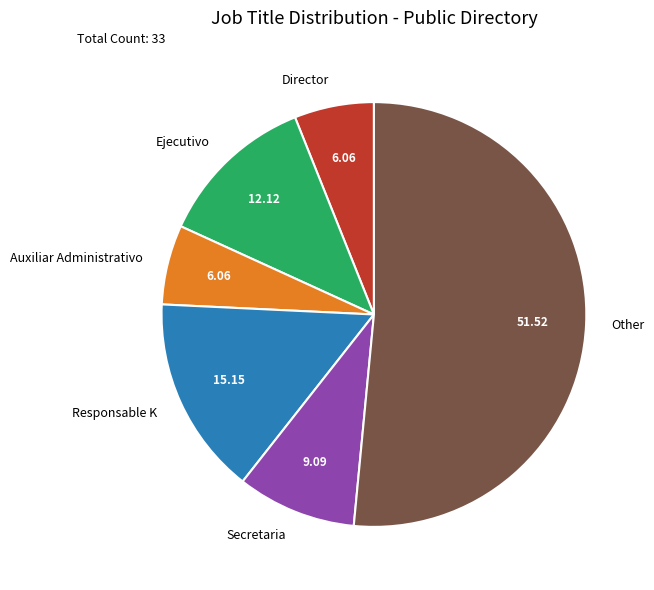

Which category has the biggest portion of the pie?

Other